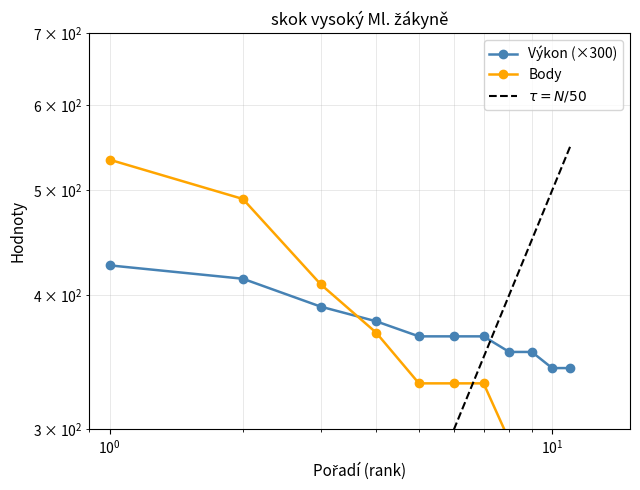

At how many categories does at least one series exceed 309?

11